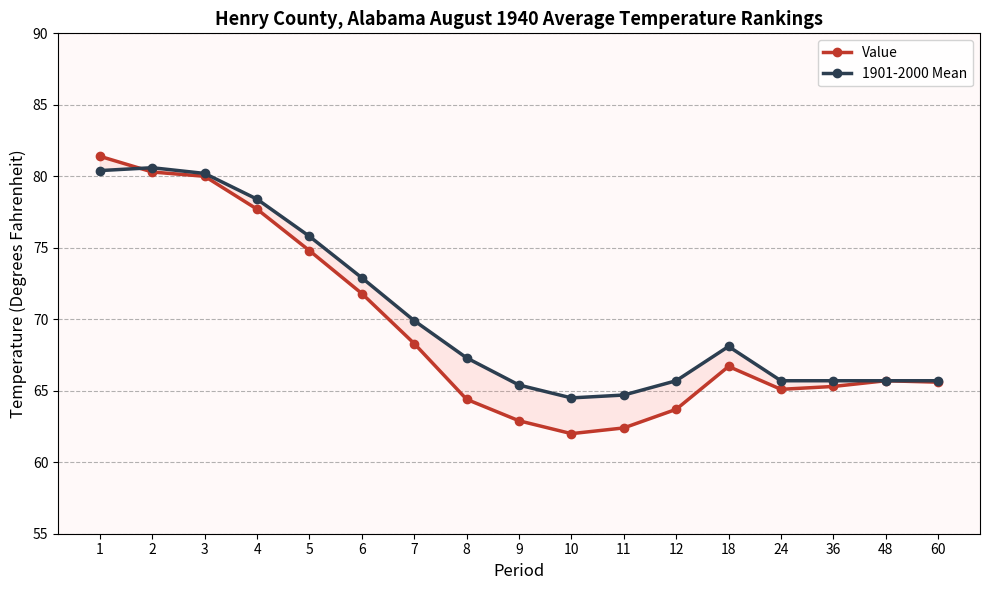

At which category does Value reach its first local valley?

10